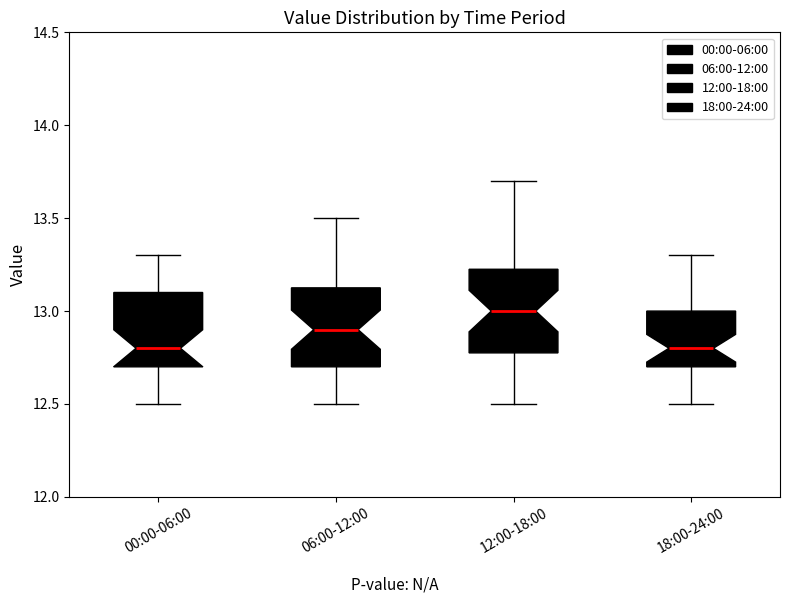

Where does the median line of the box for 18:00-24:00 sit on the y-axis? The values are not printed on the chart, so give them approximately, as read against the axis.

12.80